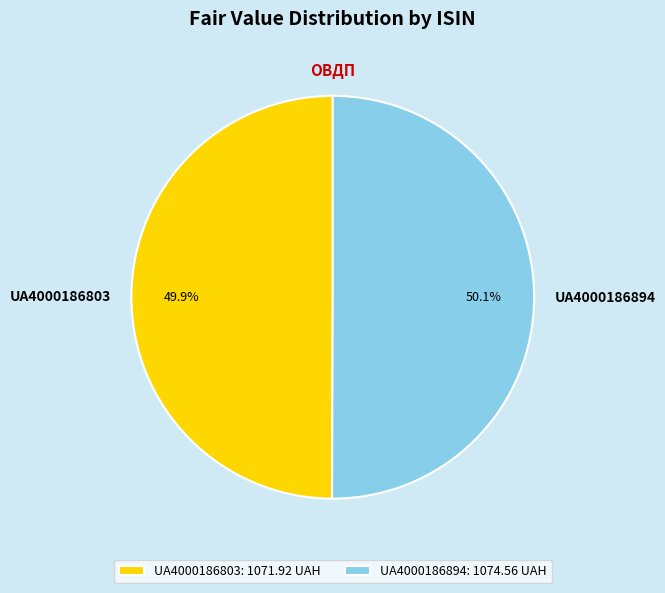

To the nearest percent, what portion does UA4000186803 represent?

50%